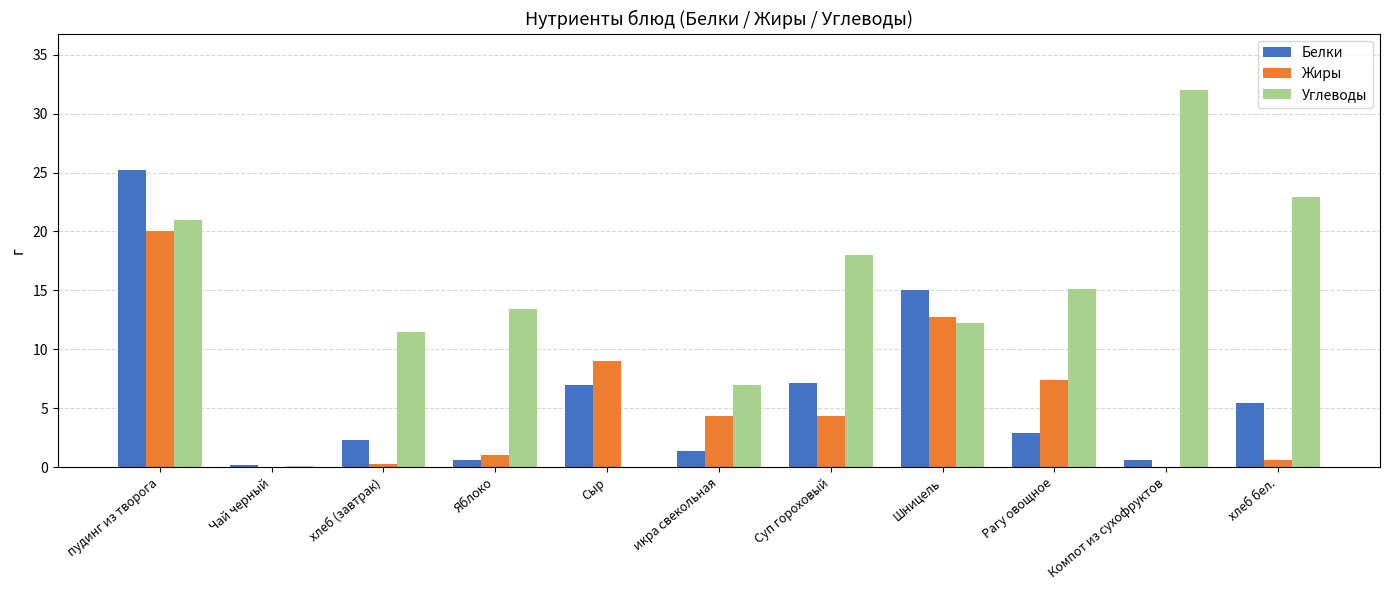

At which label does Жиры reach its peak?

пудинг из творога